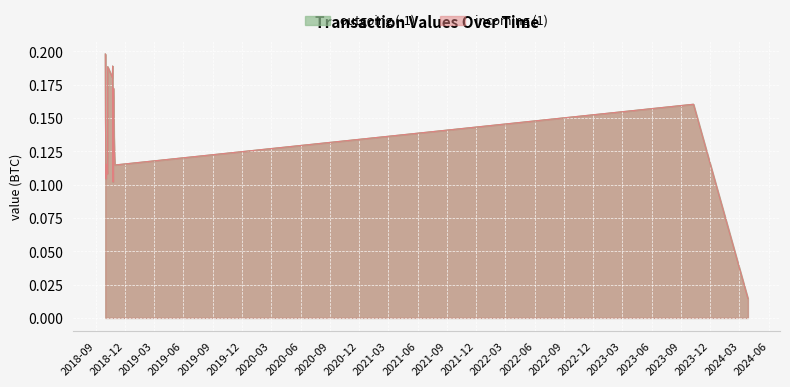

Count the number of categories in the chart.

20